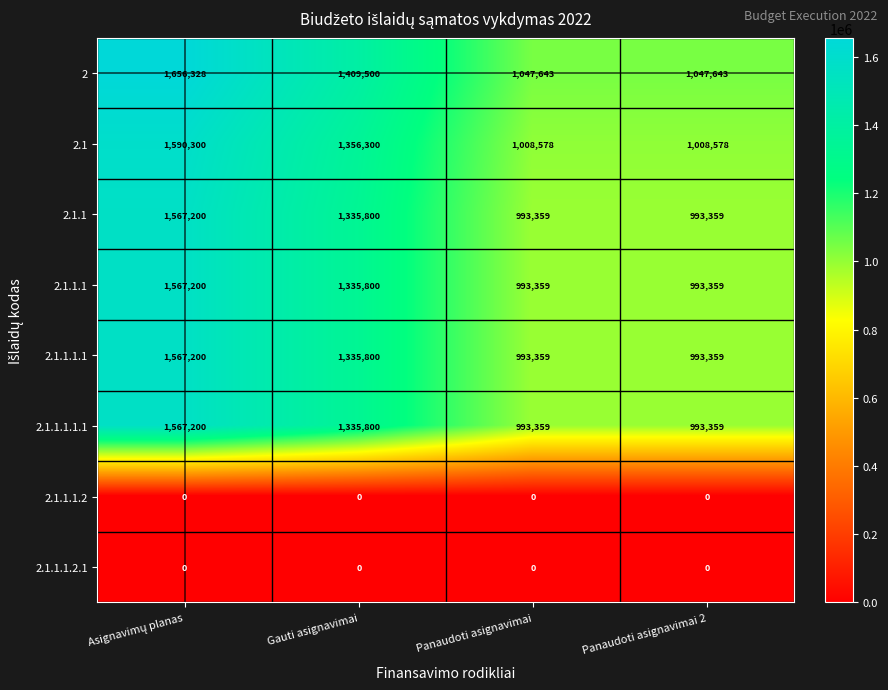

How many distinct data groups are displayed?

8